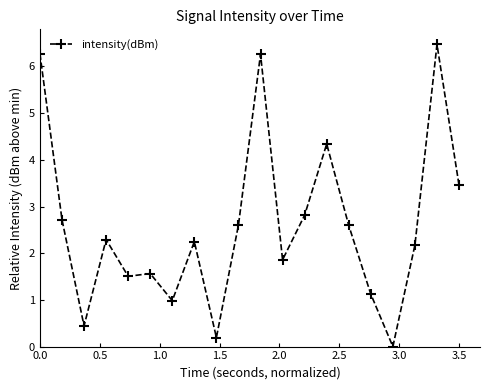

What is the difference between the maximum and minimum values?

6.5